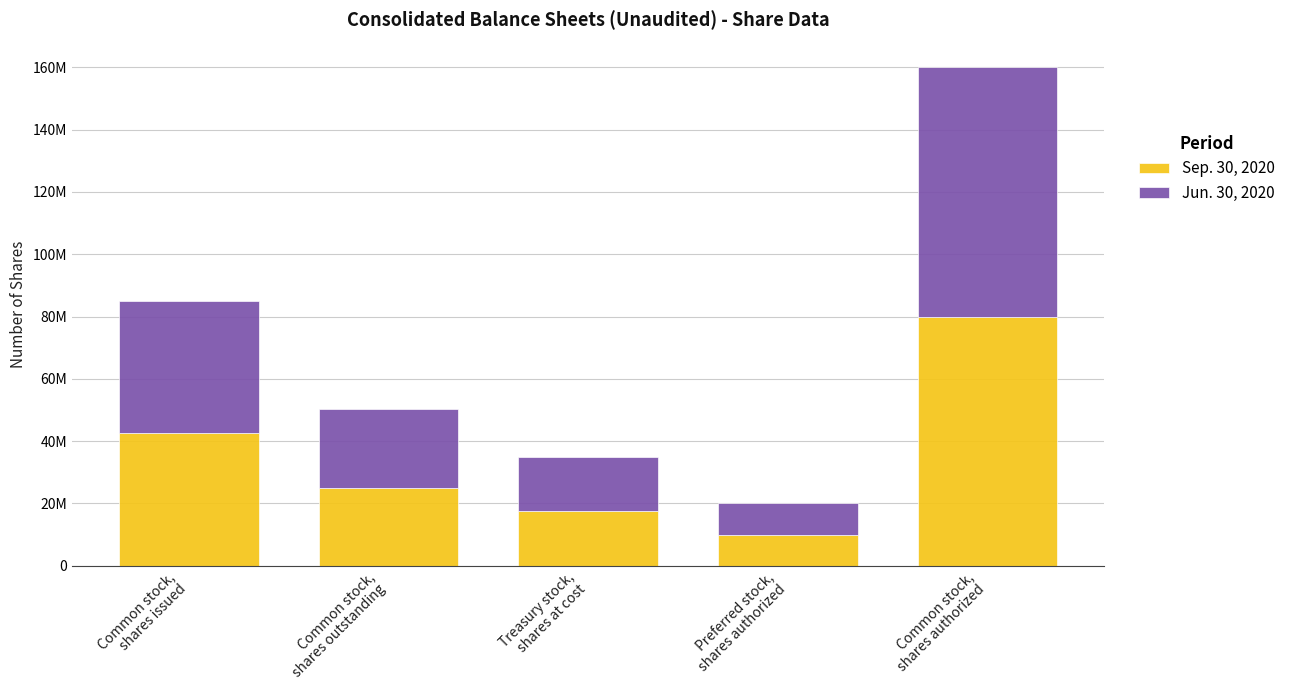

Which series has the largest range (max minus min)?

Sep. 30, 2020